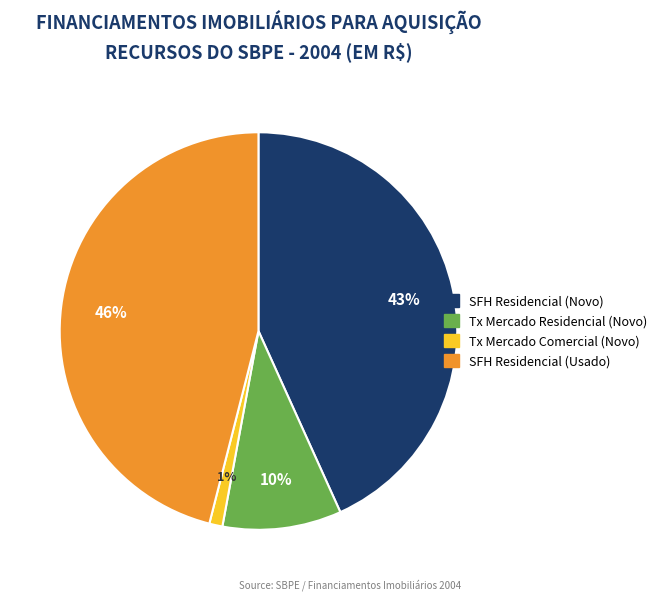

How many segments does this pie chart have?

4